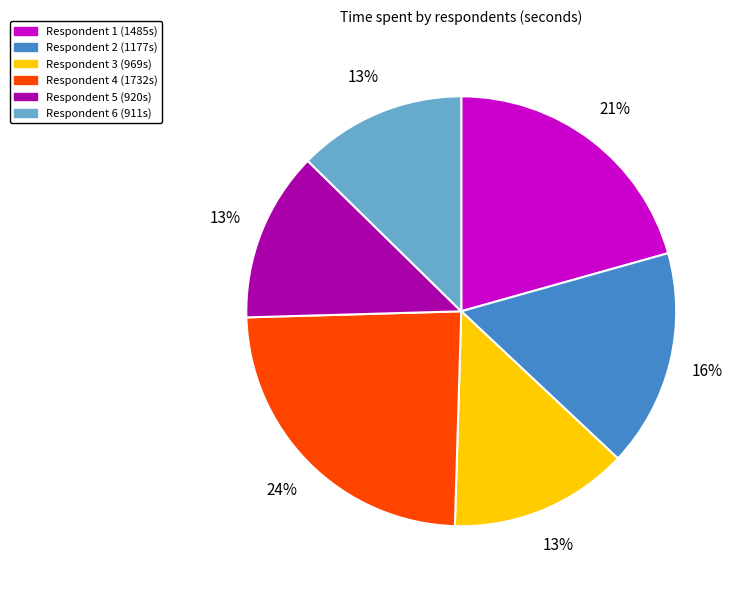

To the nearest percent, what is the average slice percentage?

17%